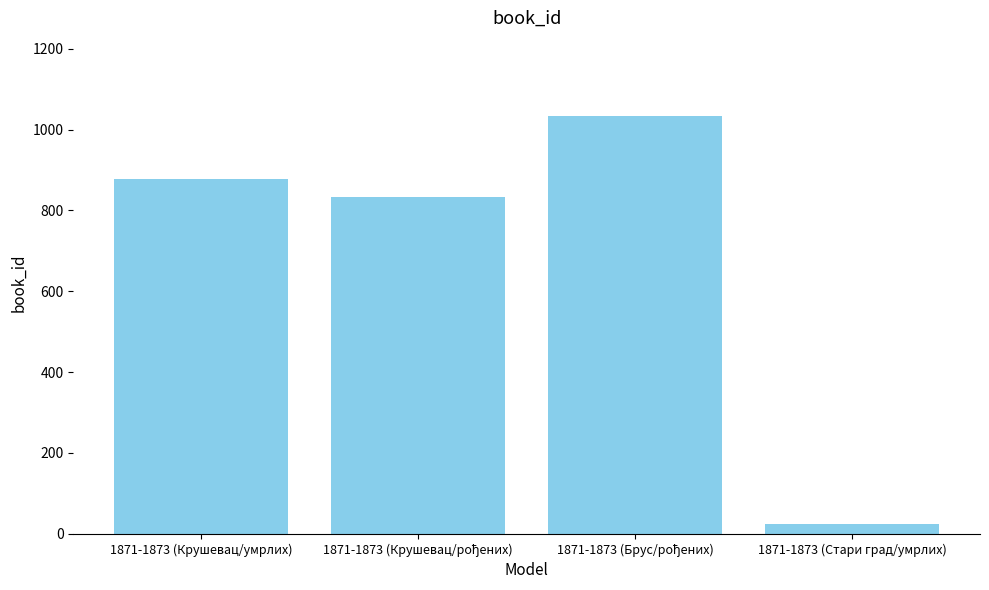

How many bars are there in total?

4